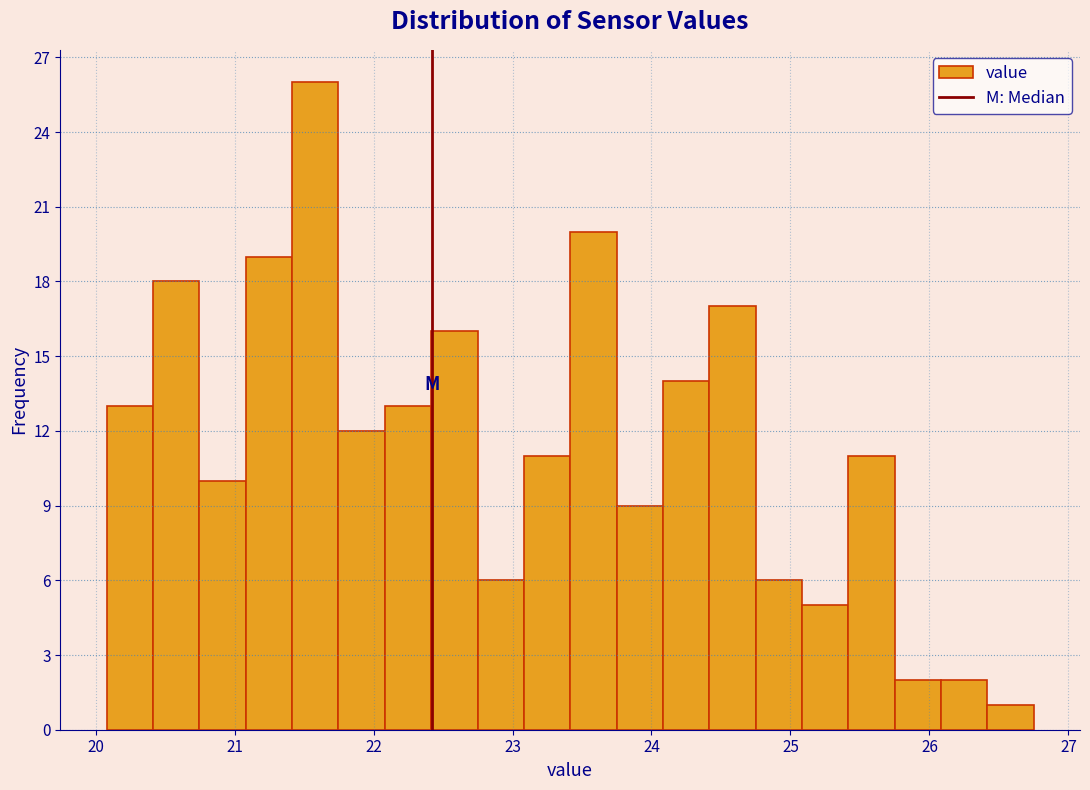

Around what value on the x-axis is the tallest bar? Give the approximate position of its centre, as read against the axis.

21.6